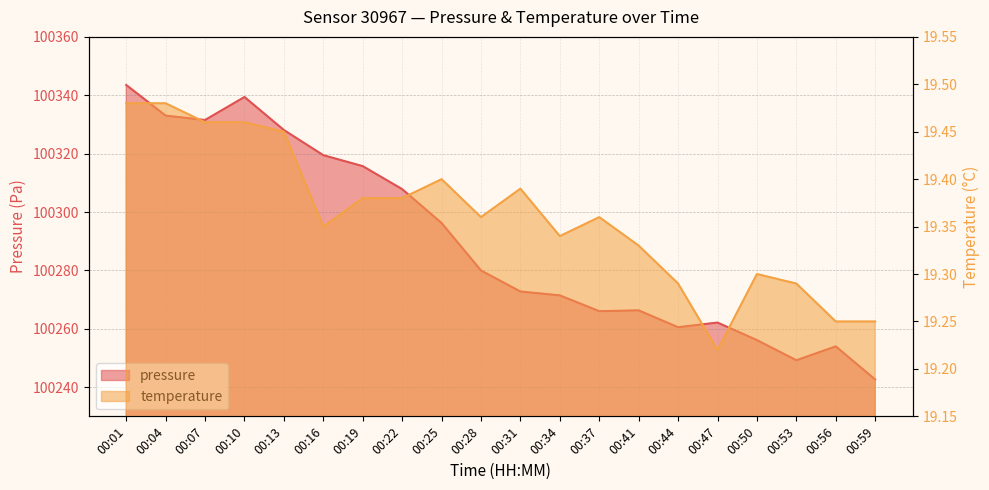

At which label is temperature closest to 19?

00:47